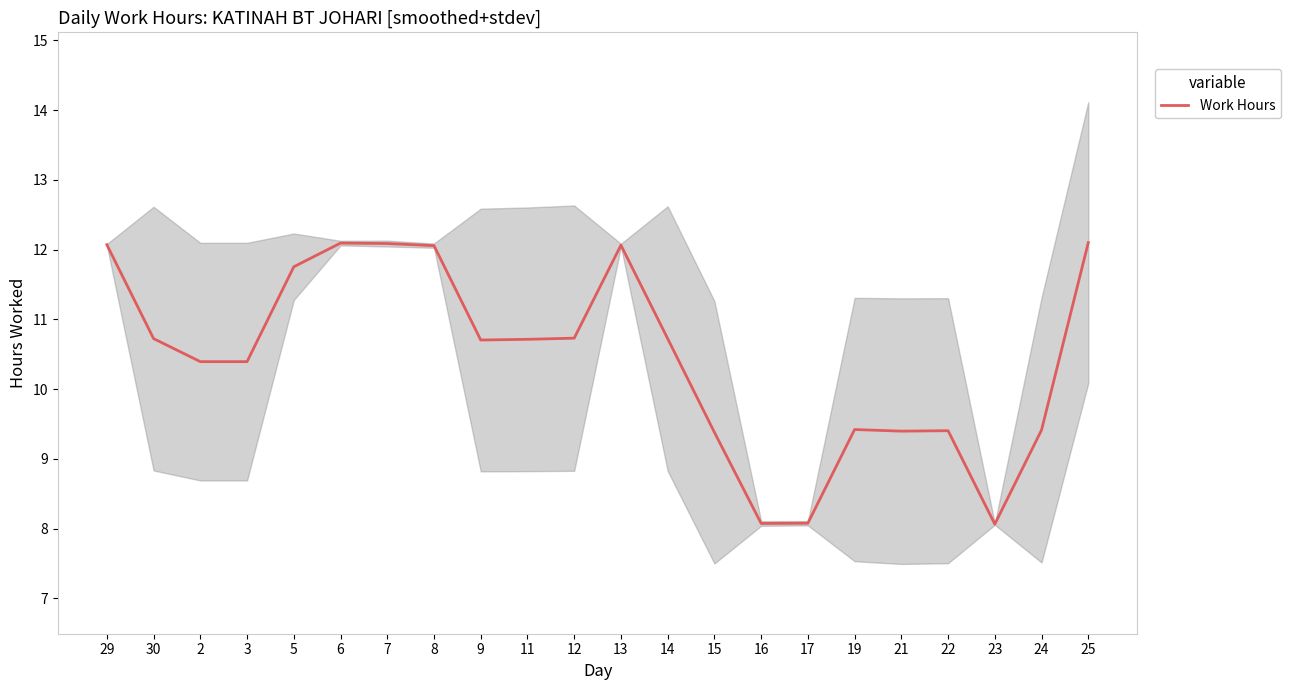

True or false: the data shows 4.4 at 7.

False